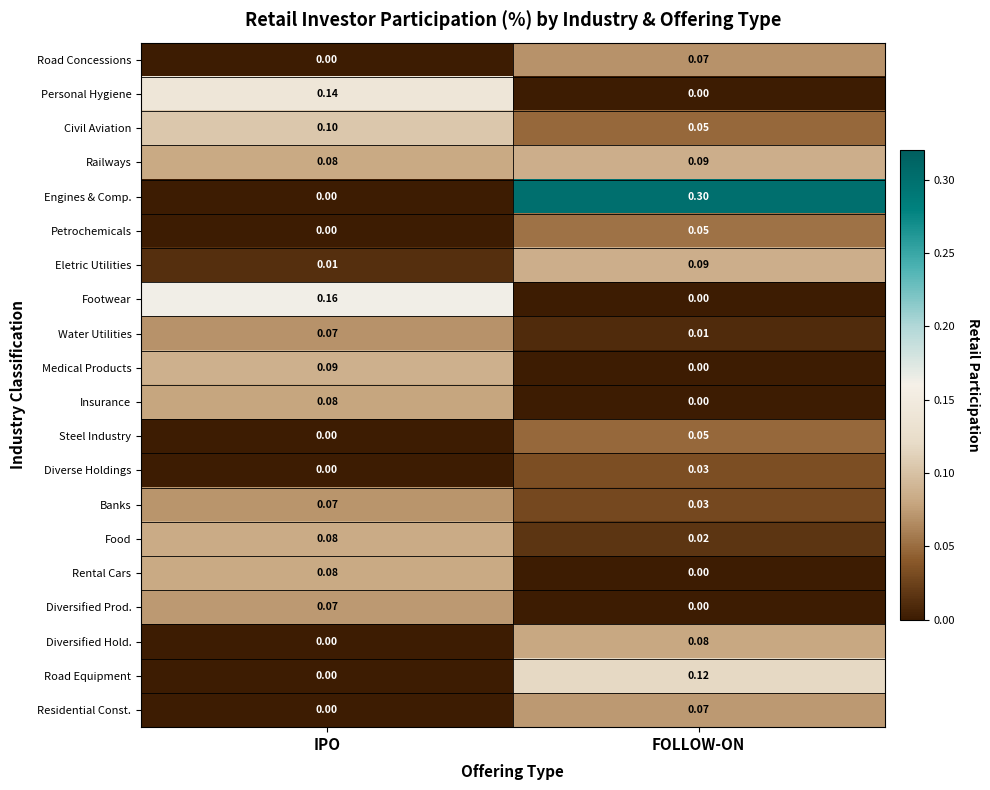

Which category has the lowest value in the Food series?

FOLLOW-ON